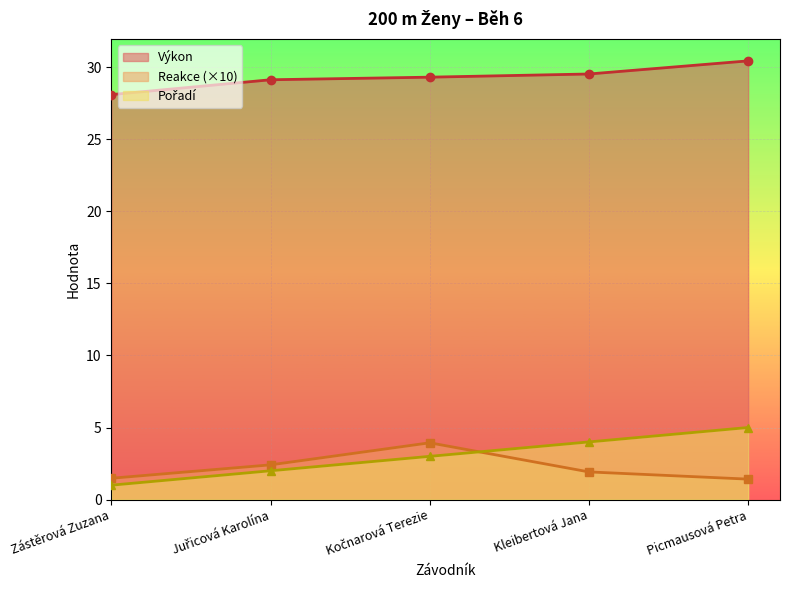

Reading left to right, list all the values displayed in this chart.

Pořadí: 1.0	2.0	3.0	4.0	5.0
Reakce: 1.5	2.4	3.9	1.9	1.4
Výkon: 28.1	29.1	29.3	29.5	30.4